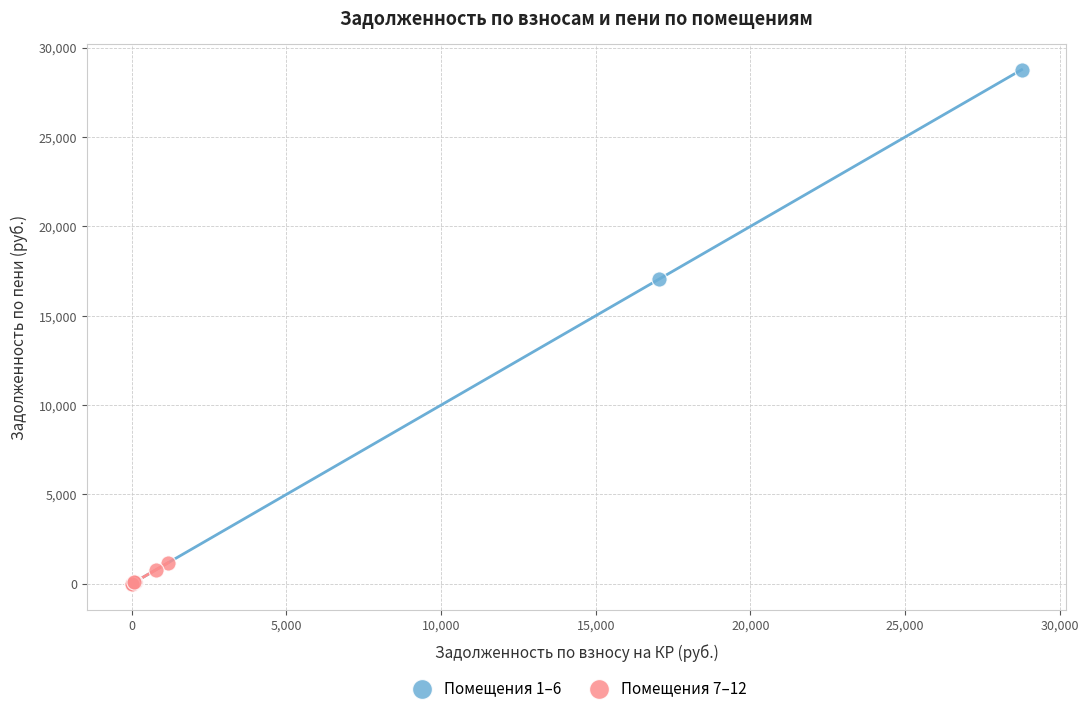

What are all the series names shown in the legend?

Помещения 1–6, Помещения 7–12